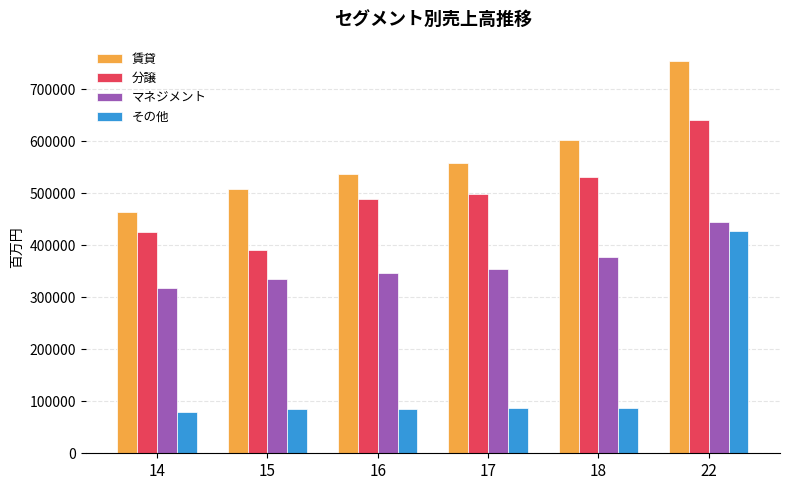

At 18, list the series in order from smallest to largest.

その他, マネジメント, 分譲, 賃貸